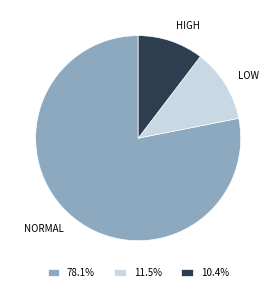

Do HIGH and LOW together represent more than half of the pie?

No